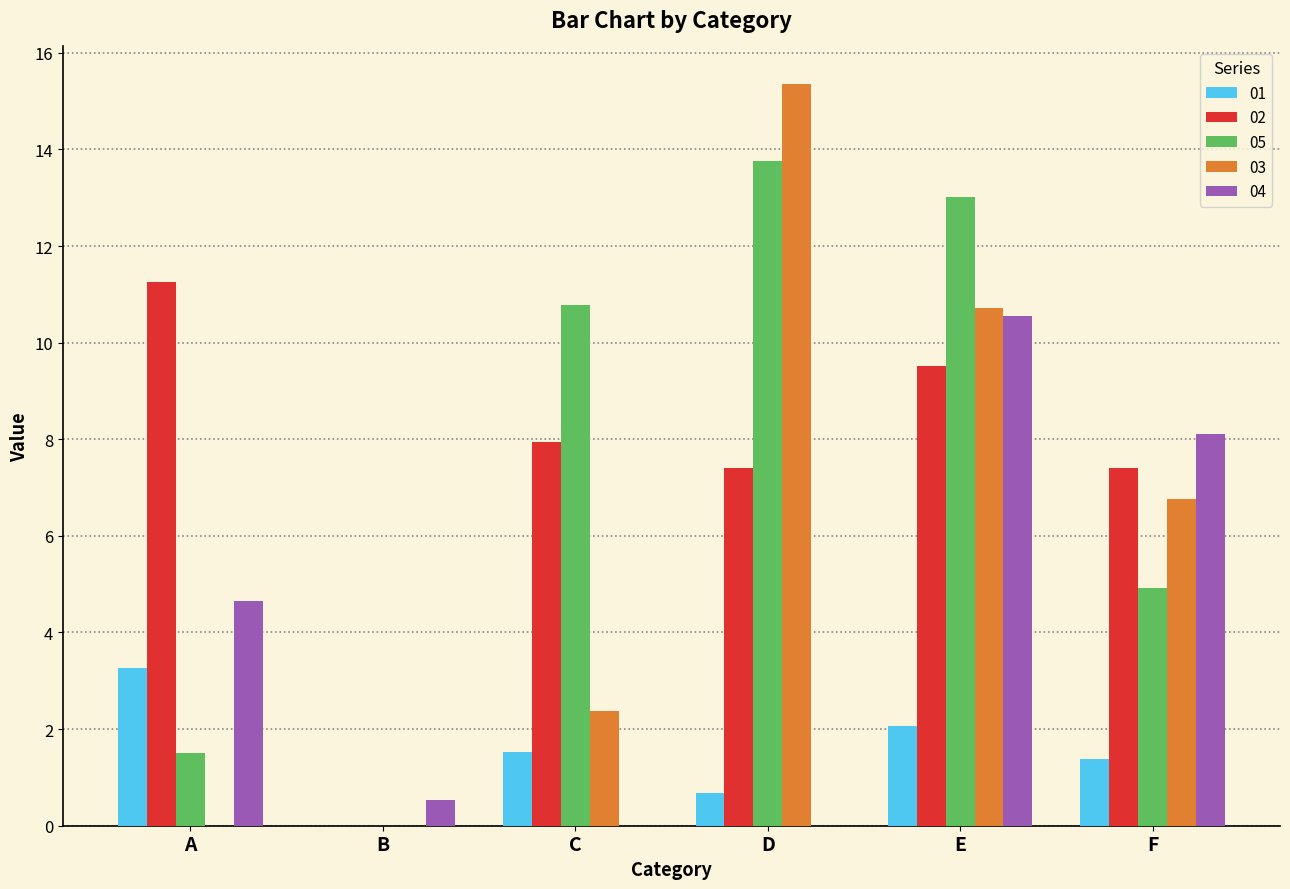

At which label does 03 first exceed 6?

D